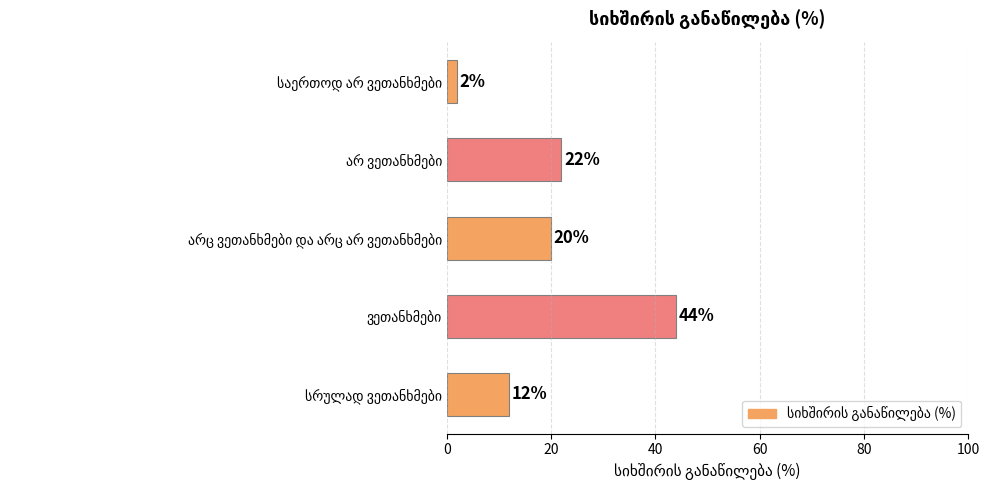

What is the average value?

20